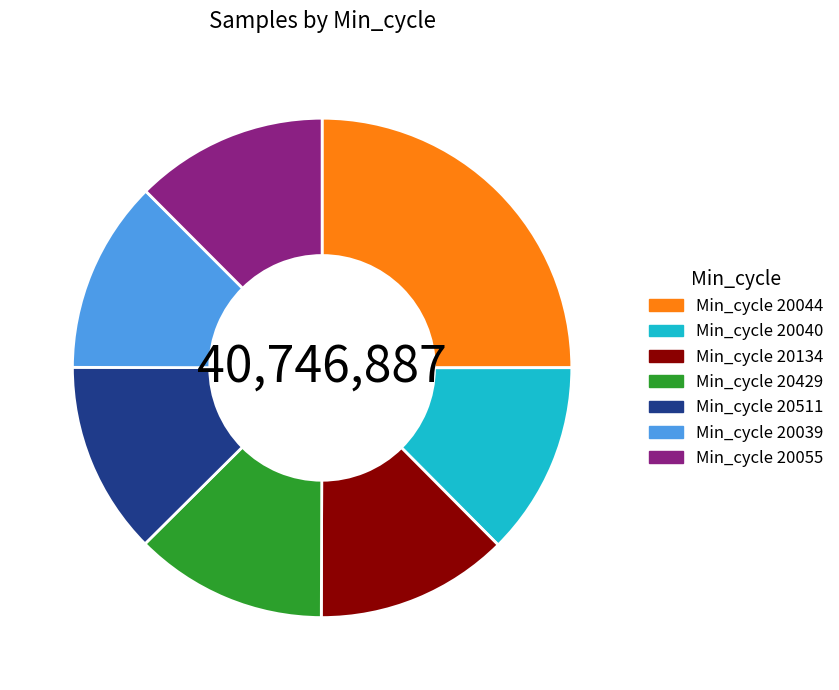

Do Min_cycle 20040 and Min_cycle 20429 together represent more than half of the pie?

No